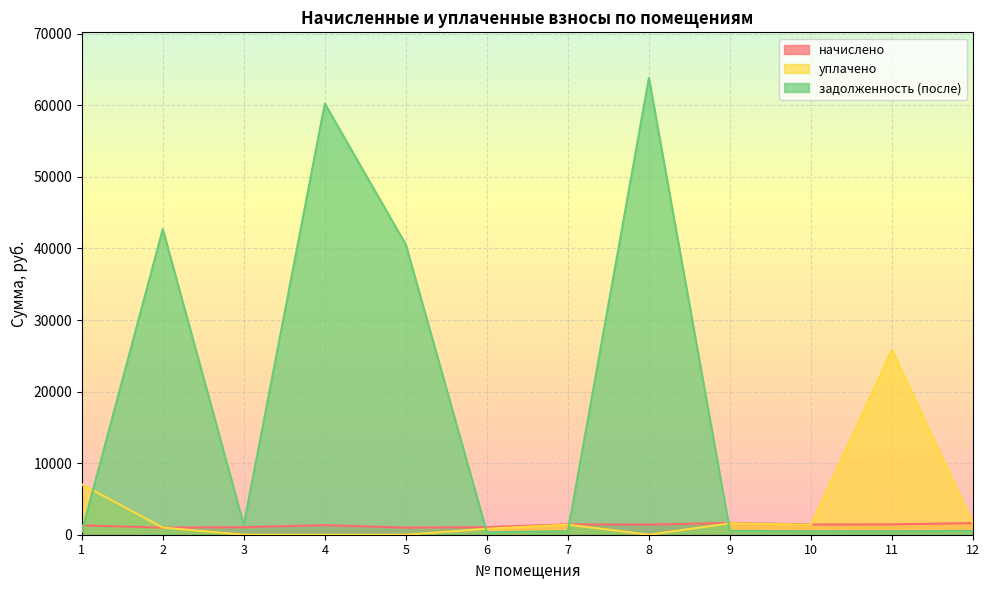

What are all the series names shown in the legend?

начислено, уплачено, задолженность (после)